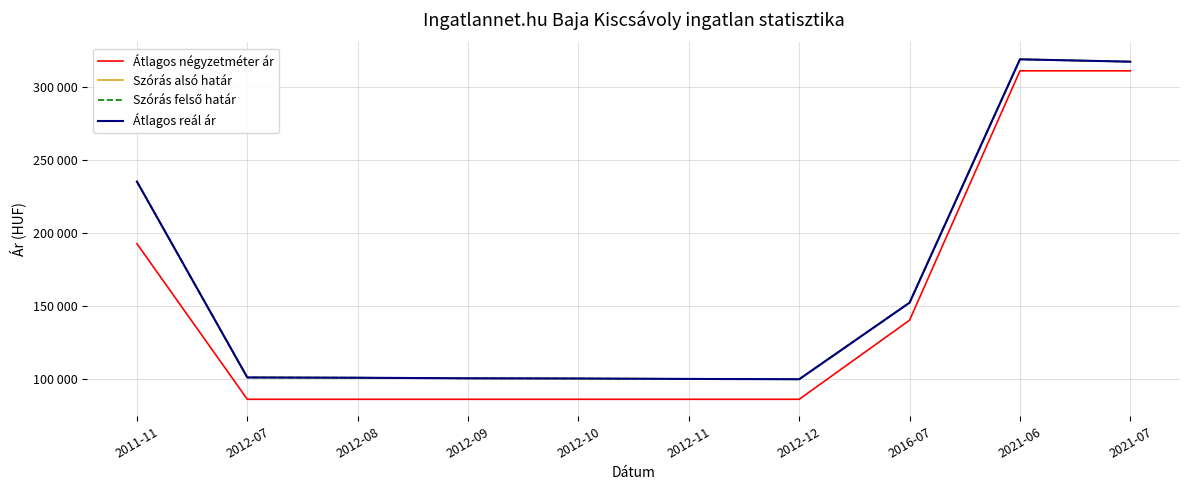

List the labels in order of Átlagos négyzetméter ár value, smallest first.

2012-07, 2012-08, 2012-09, 2012-10, 2012-11, 2012-12, 2016-07, 2011-11, 2021-06, 2021-07